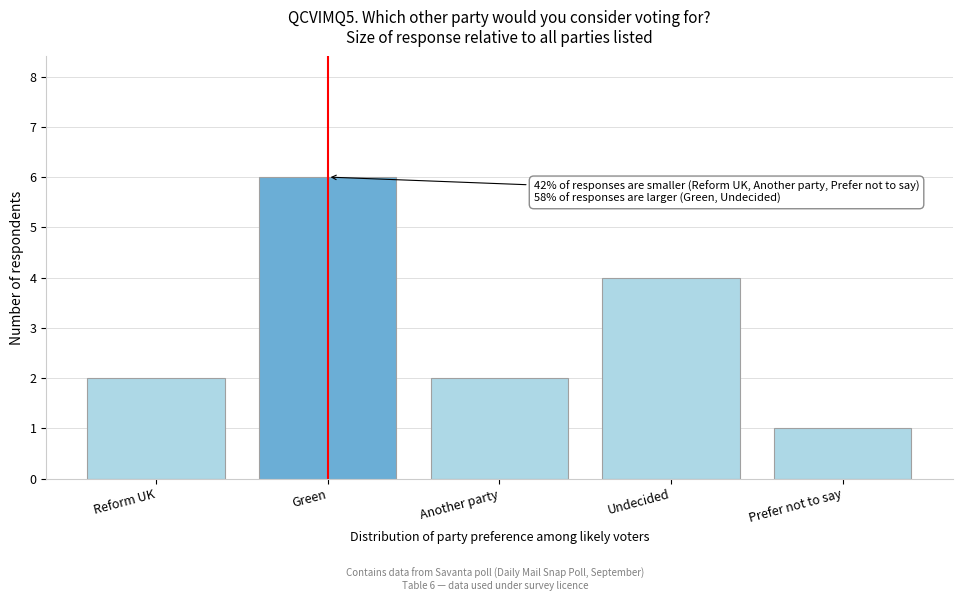

Reading right to left, what are all the values shown in this chart?

Prefer not to say=1	Undecided=4	Another party=2	Green=6	Reform UK=2